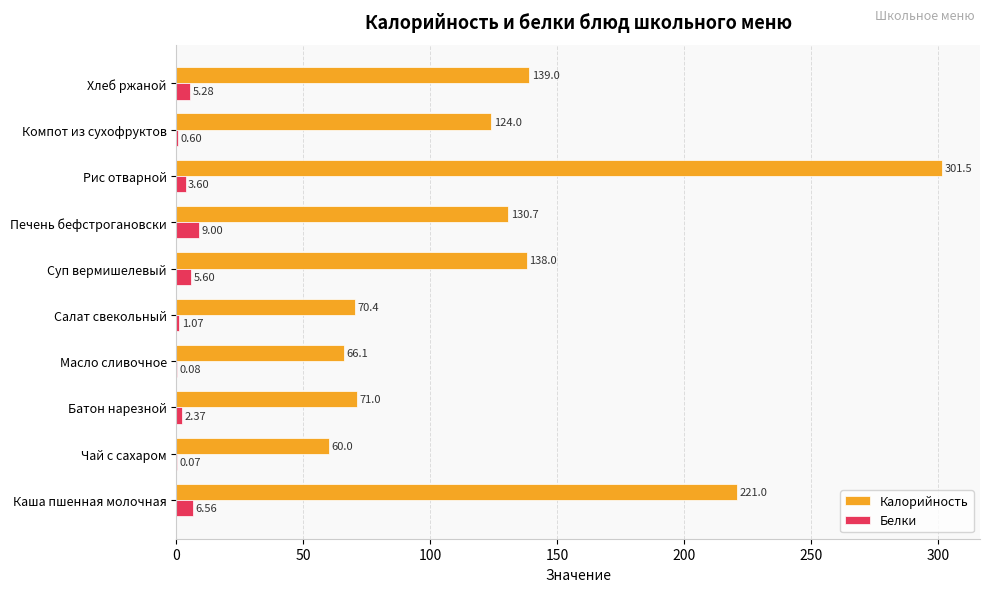

What is the maximum value for Калорийность?

301.5